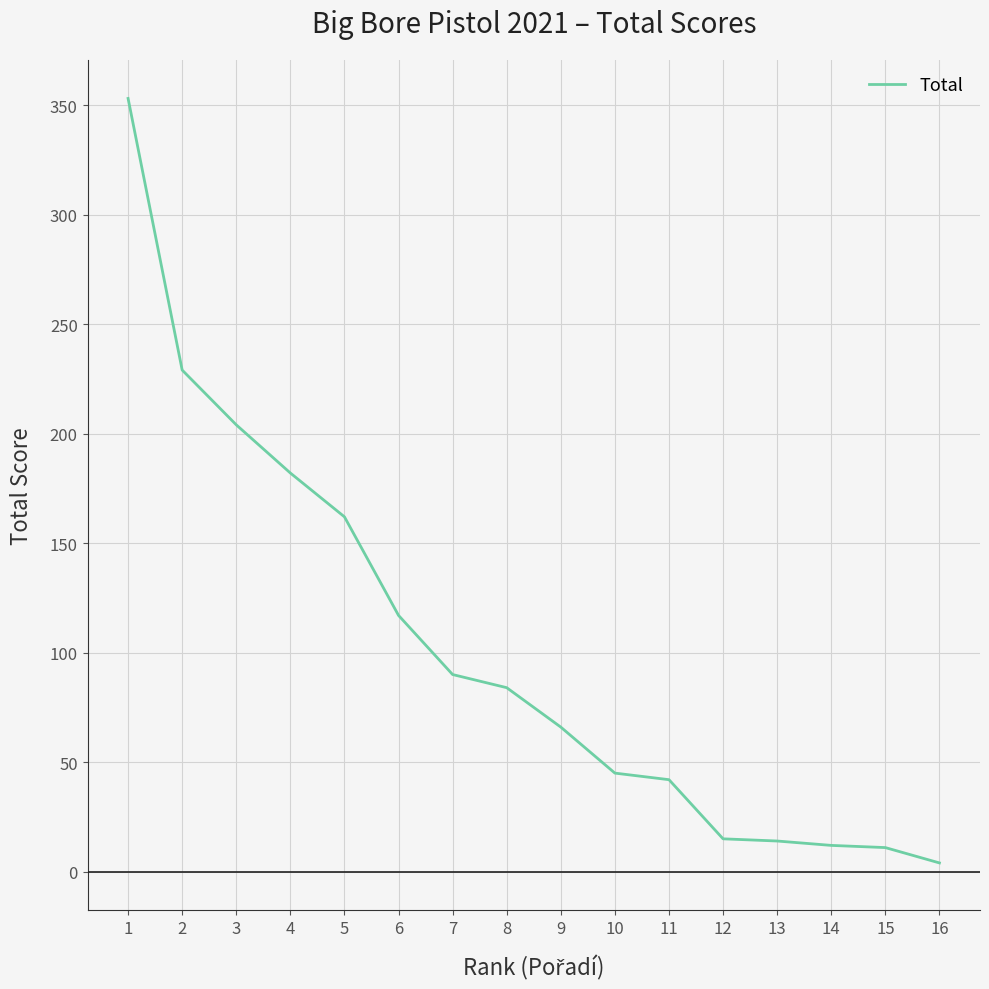

What is the greatest value displayed?

353